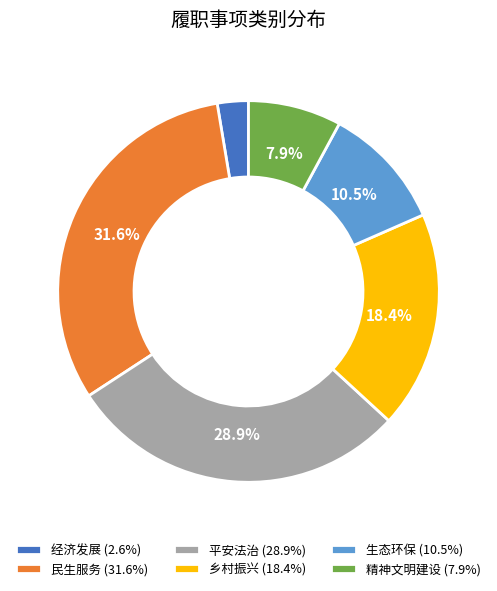

Is the sum of 平安法治 and 经济发展 greater than half?

No